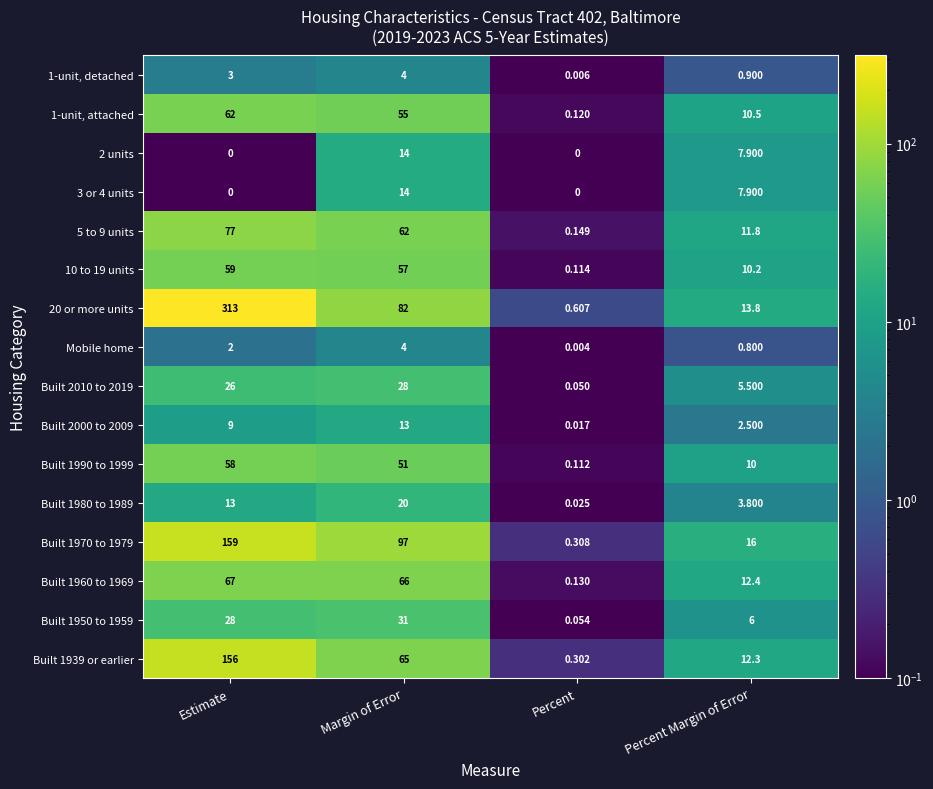

Which series has the largest total across all categories?

20 or more units